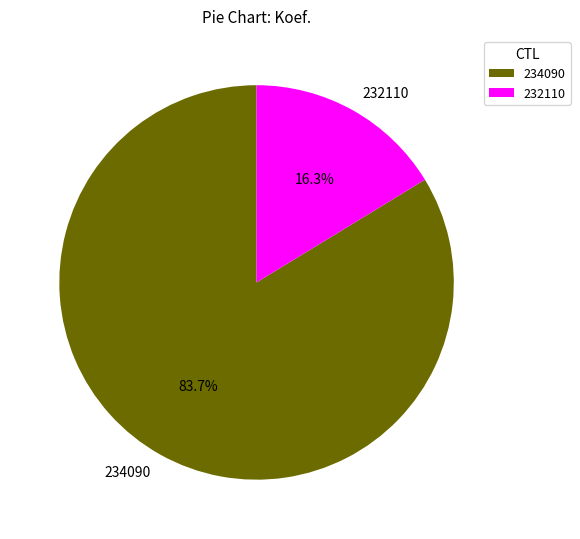

To the nearest percent, what is the combined percentage of 232110 and 234090?

100%